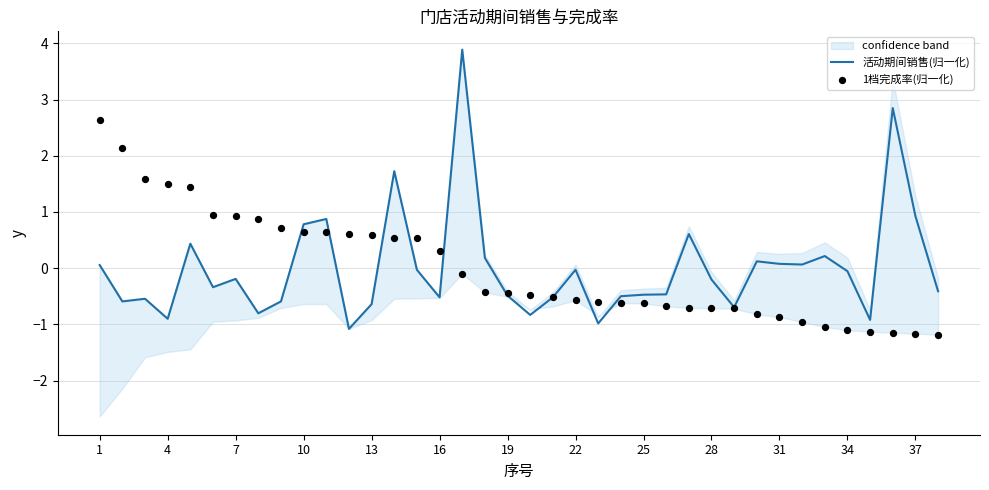

What are all the series names shown in the legend?

活动期间销售(归一化), 1档完成率(归一化)